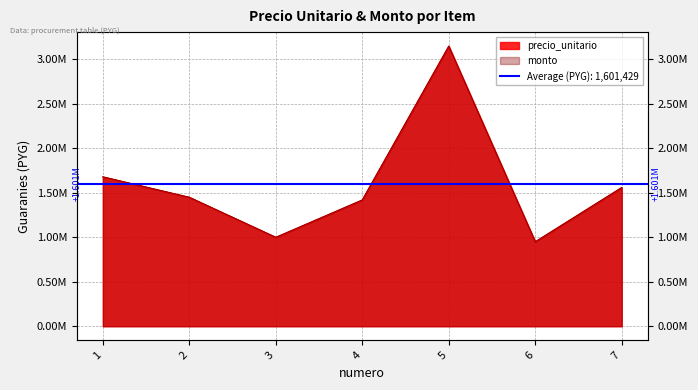

What is the average value of the precio_unitario series?

1601429